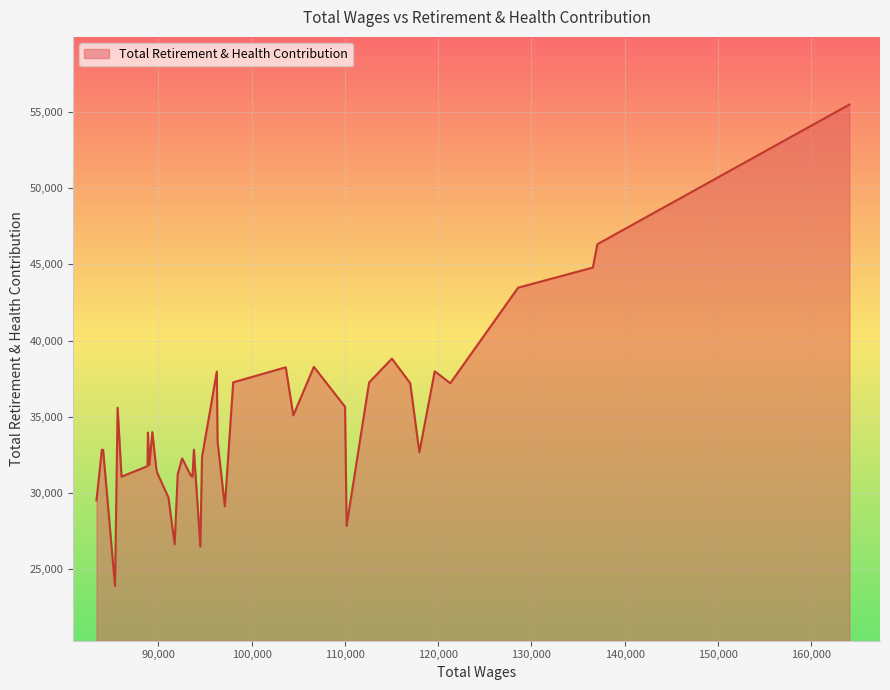

What is the minimum value shown in the chart?

23893